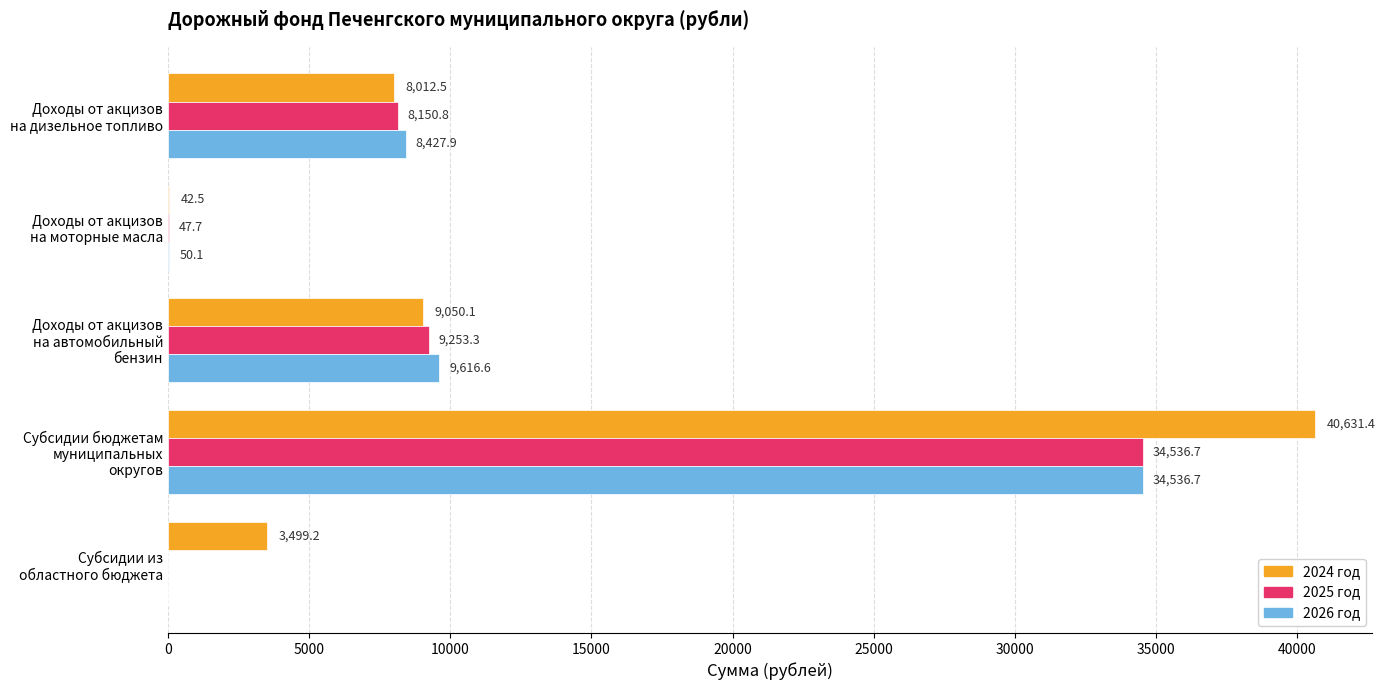

What is the sum of all 2024 год values?

61235.7